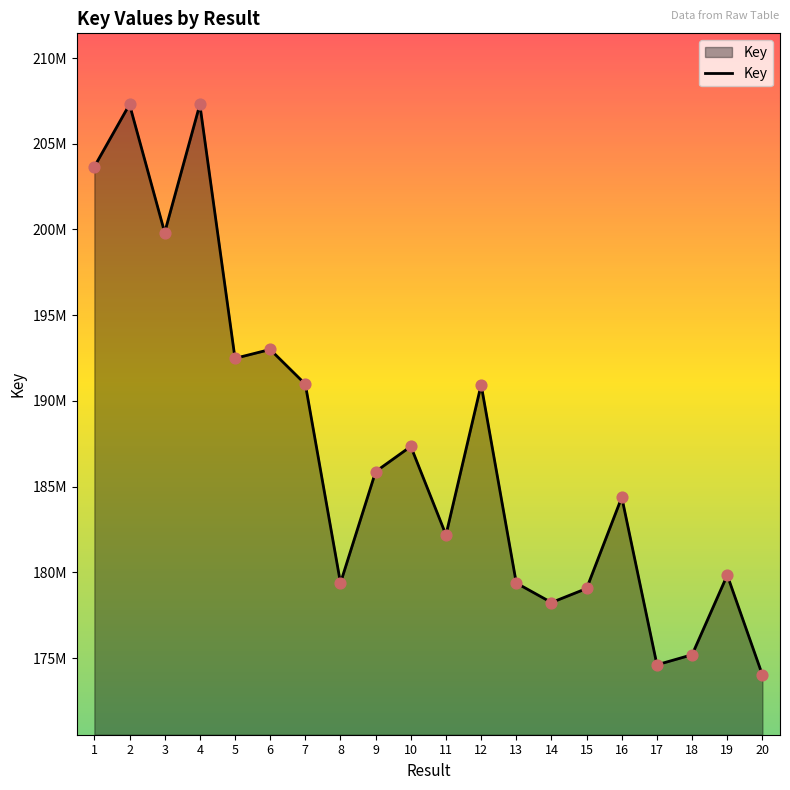

Approximately how many times larger is the value at 15 compared to 4?

0.9